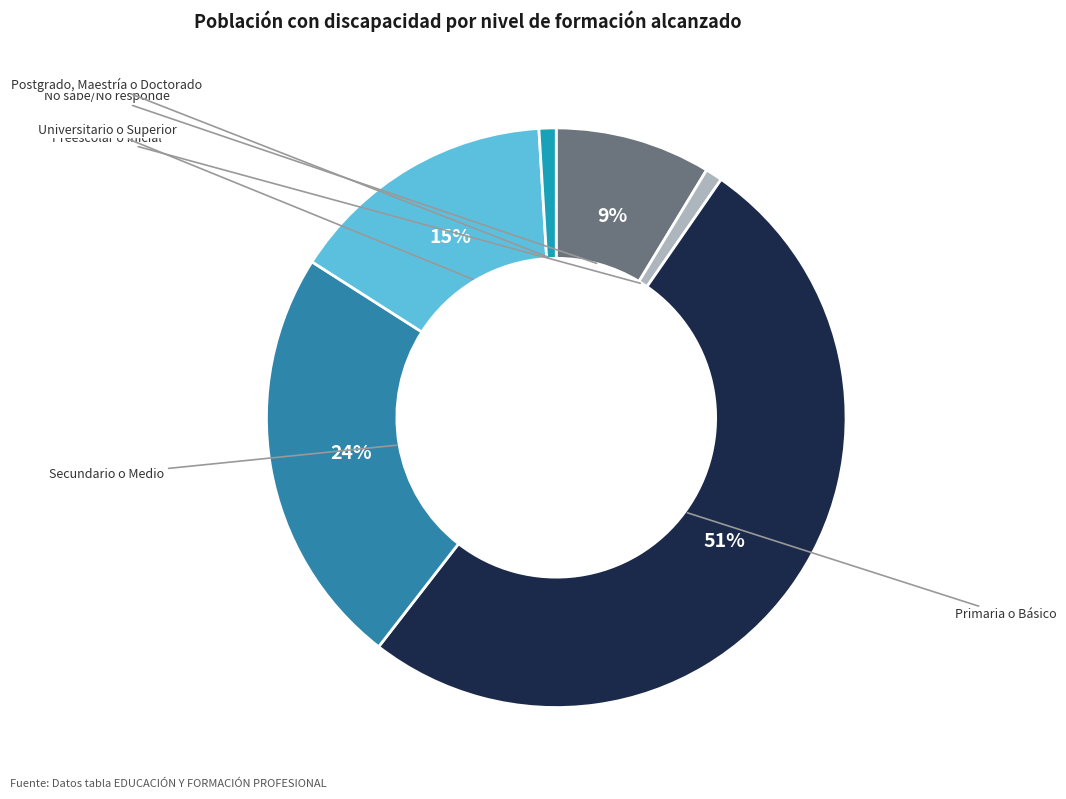

How many segments does this pie chart have?

6